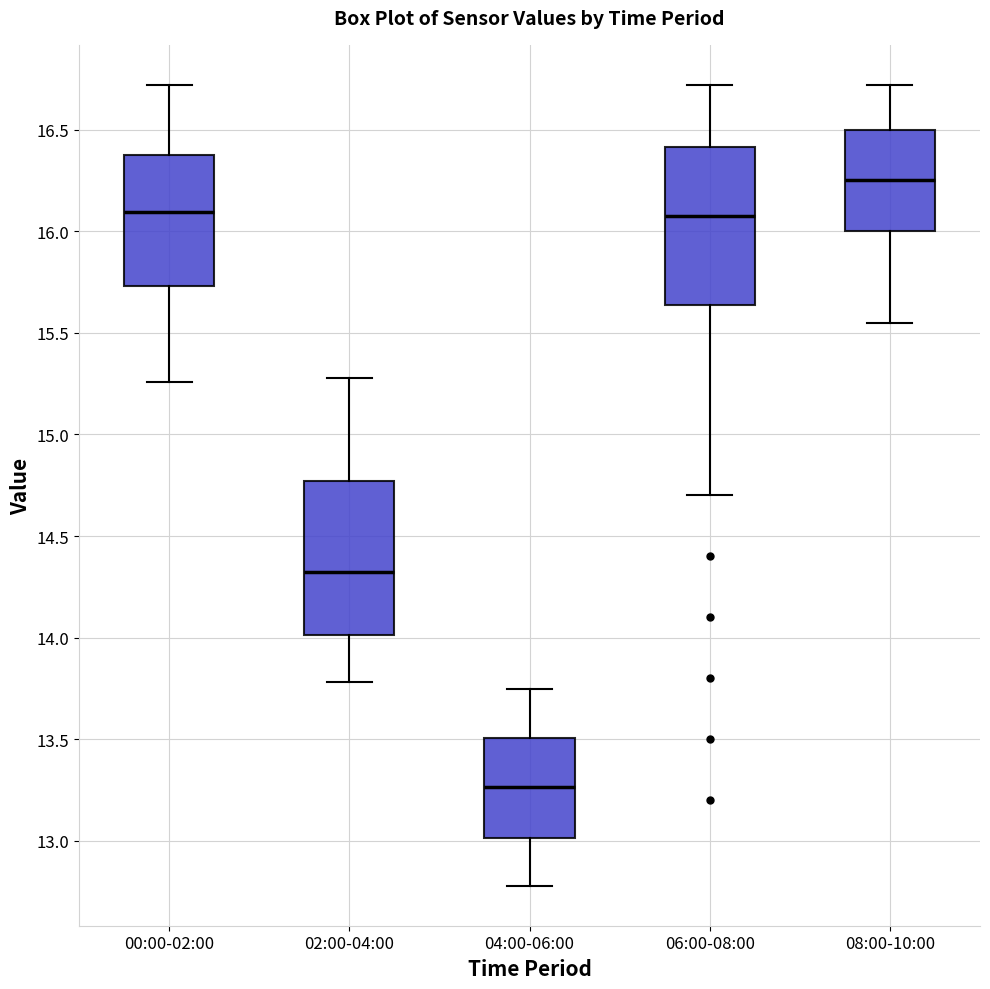

Which box has the lowest median line?

04:00-06:00